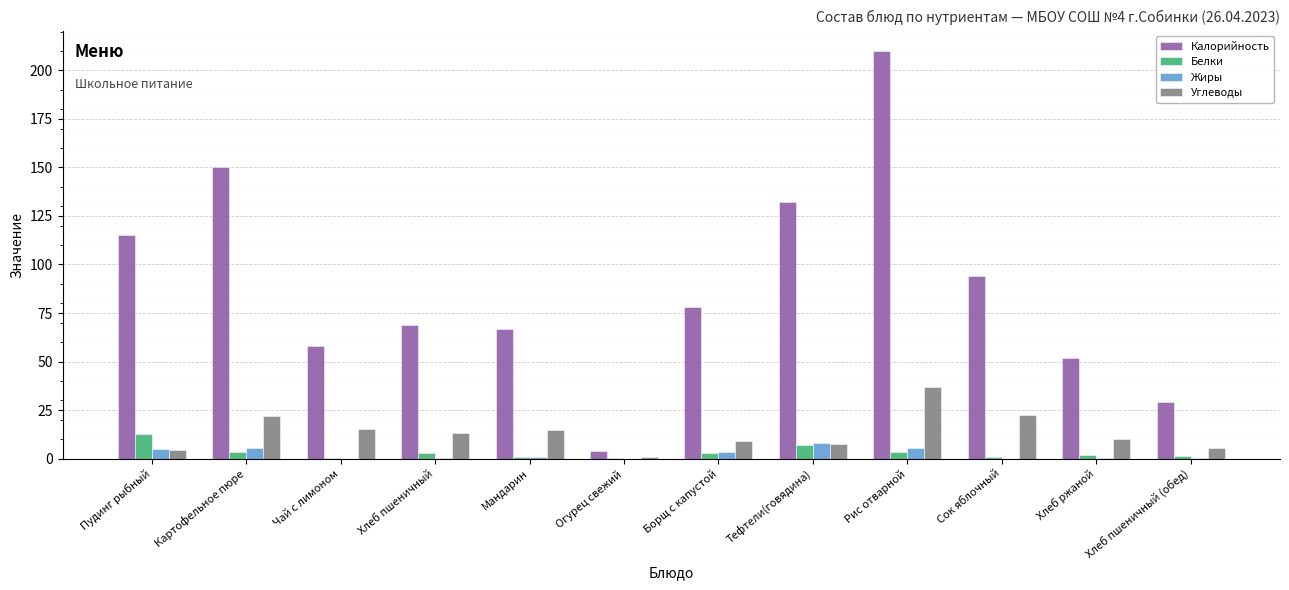

Is it true that Калорийность equals 52.0 at Хлеб ржаной?

True